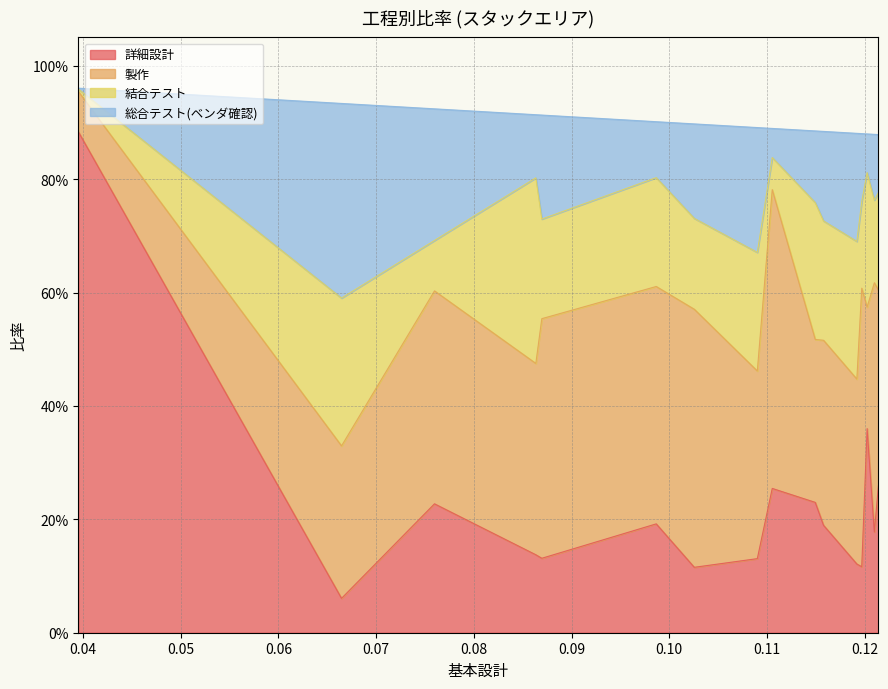

Which has a higher value, 0.11494252873563218 or 0.11919866444073456?

0.11494252873563218